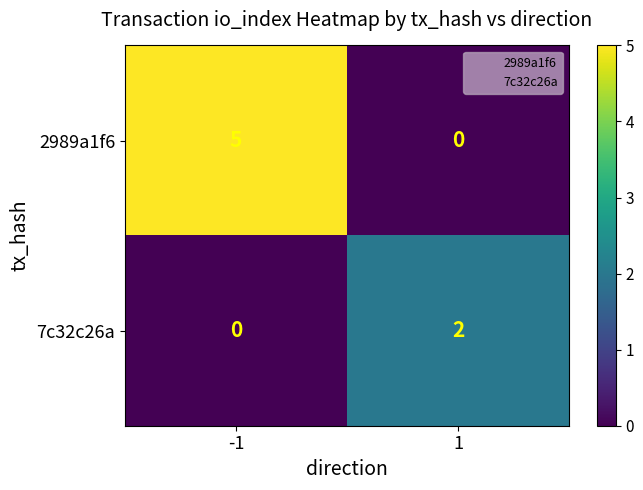

How many data points does each series have?

2